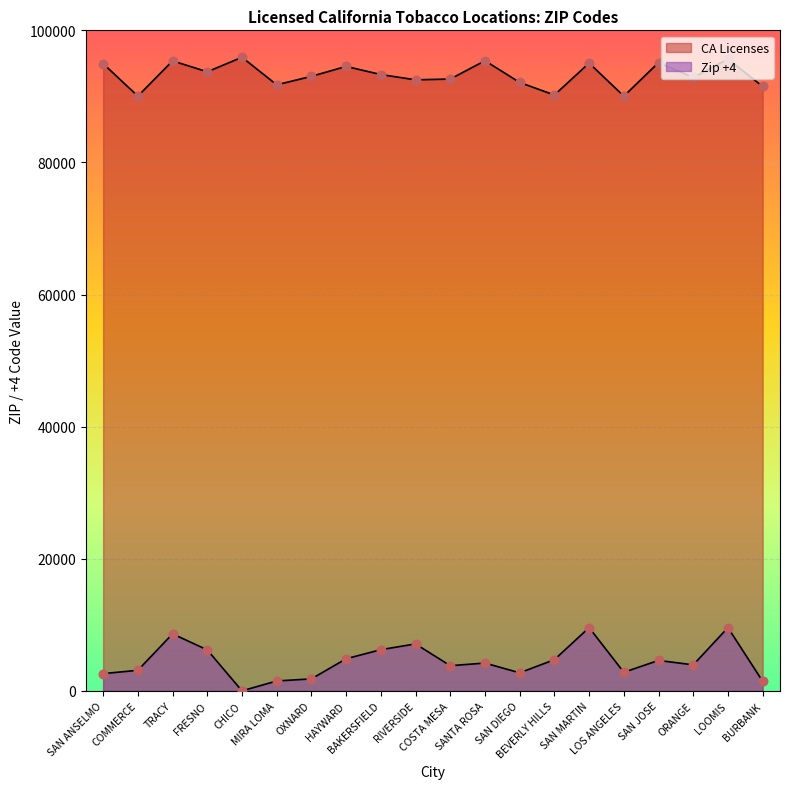

Which series reaches the maximum Y coordinate?

CA Licenses